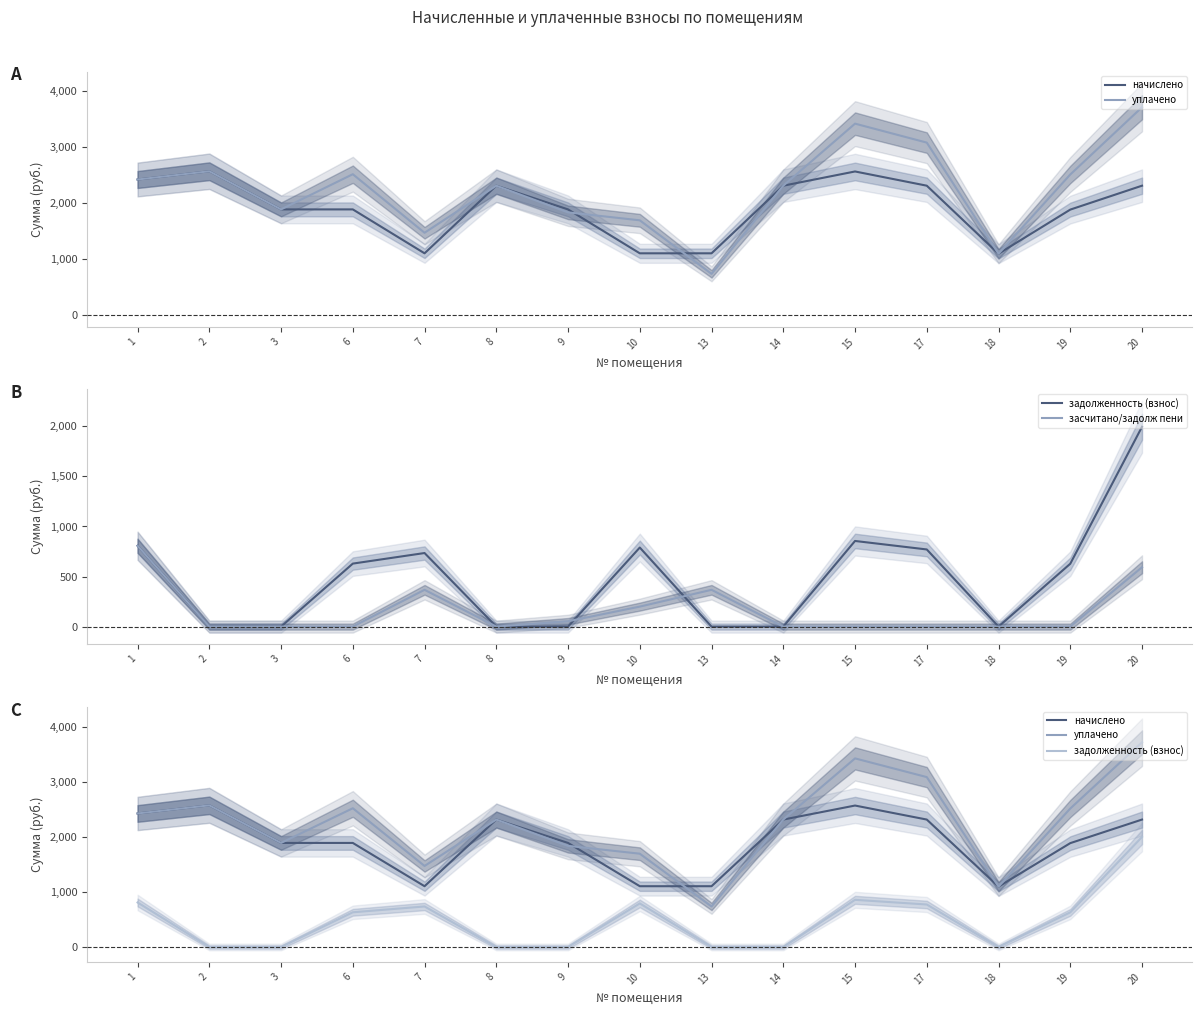

What is the value of the уплачено point at the 2nd from the left?

2569.8